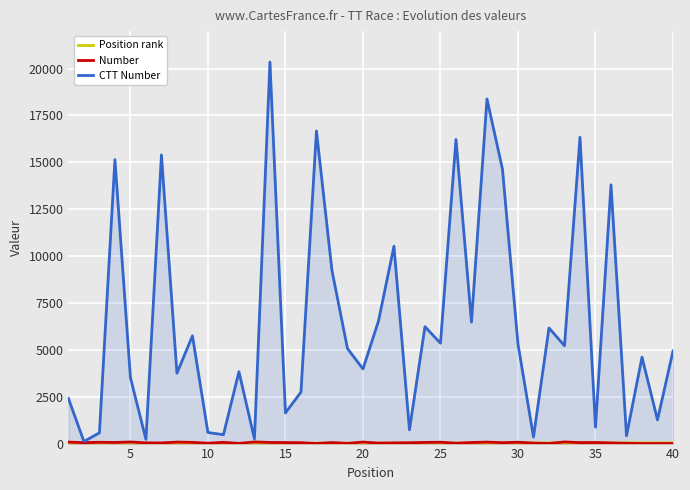

How many values in the Position rank series are below 21?

20